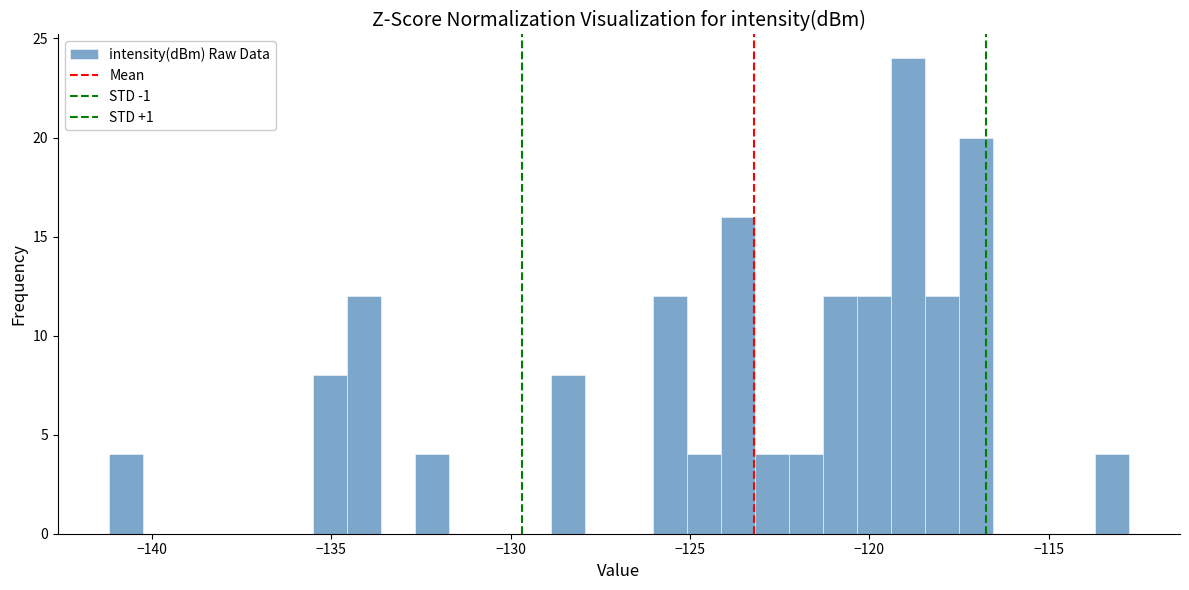

Around what value on the x-axis is the tallest bar? Give the approximate position of its centre, as read against the axis.

-119.0